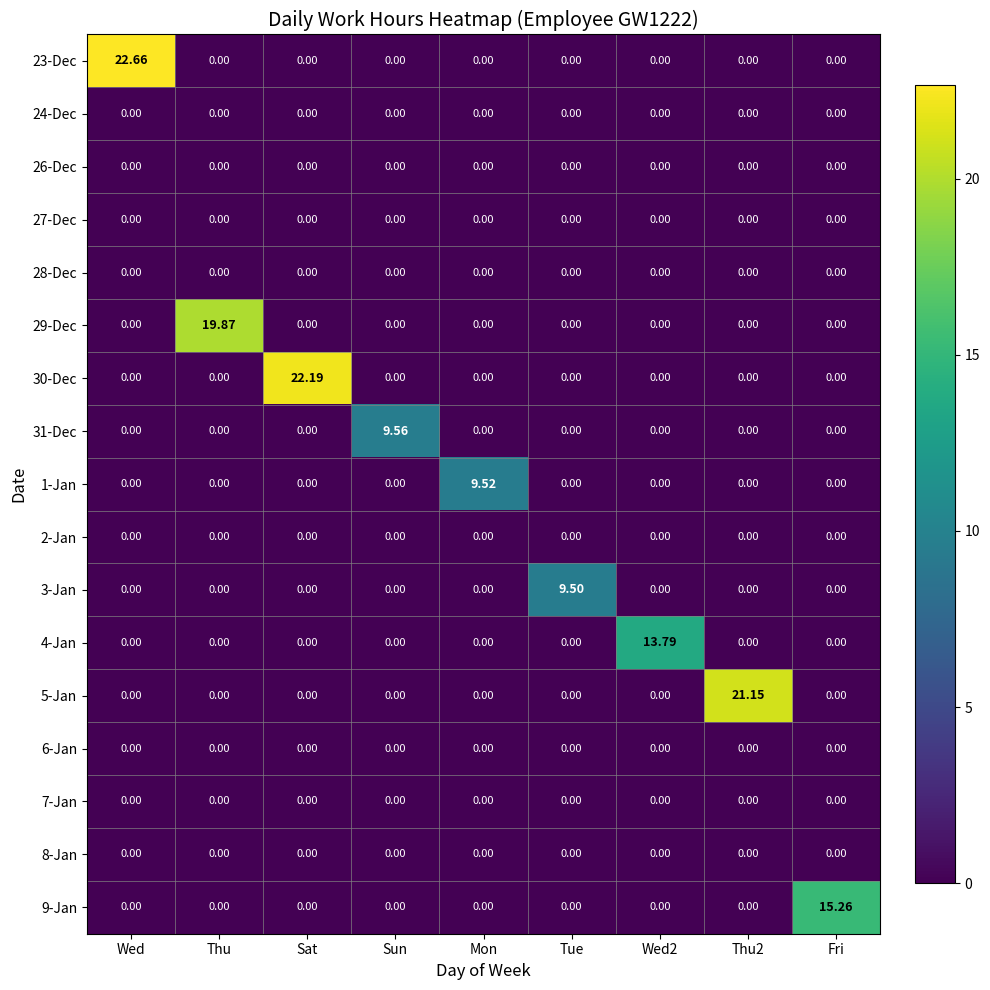

At which category is the sum across all series the highest?

Wed